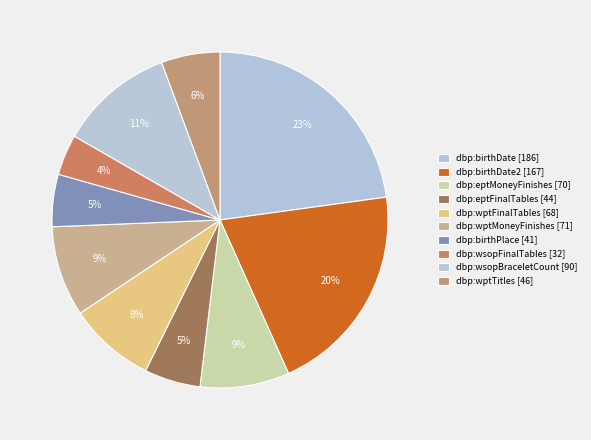

Count the number of slices in the pie.

10